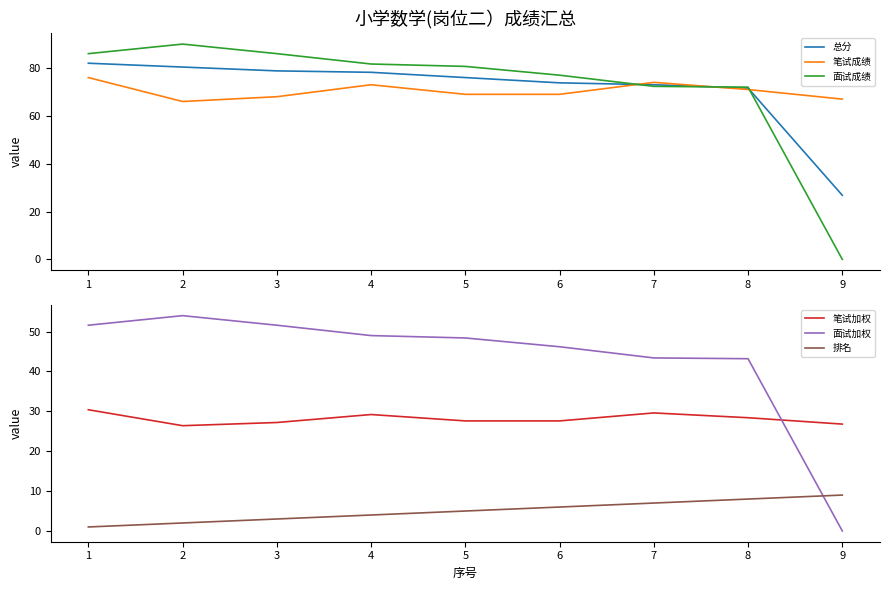

How many times do 总分 and 面试成绩 cross each other?

3